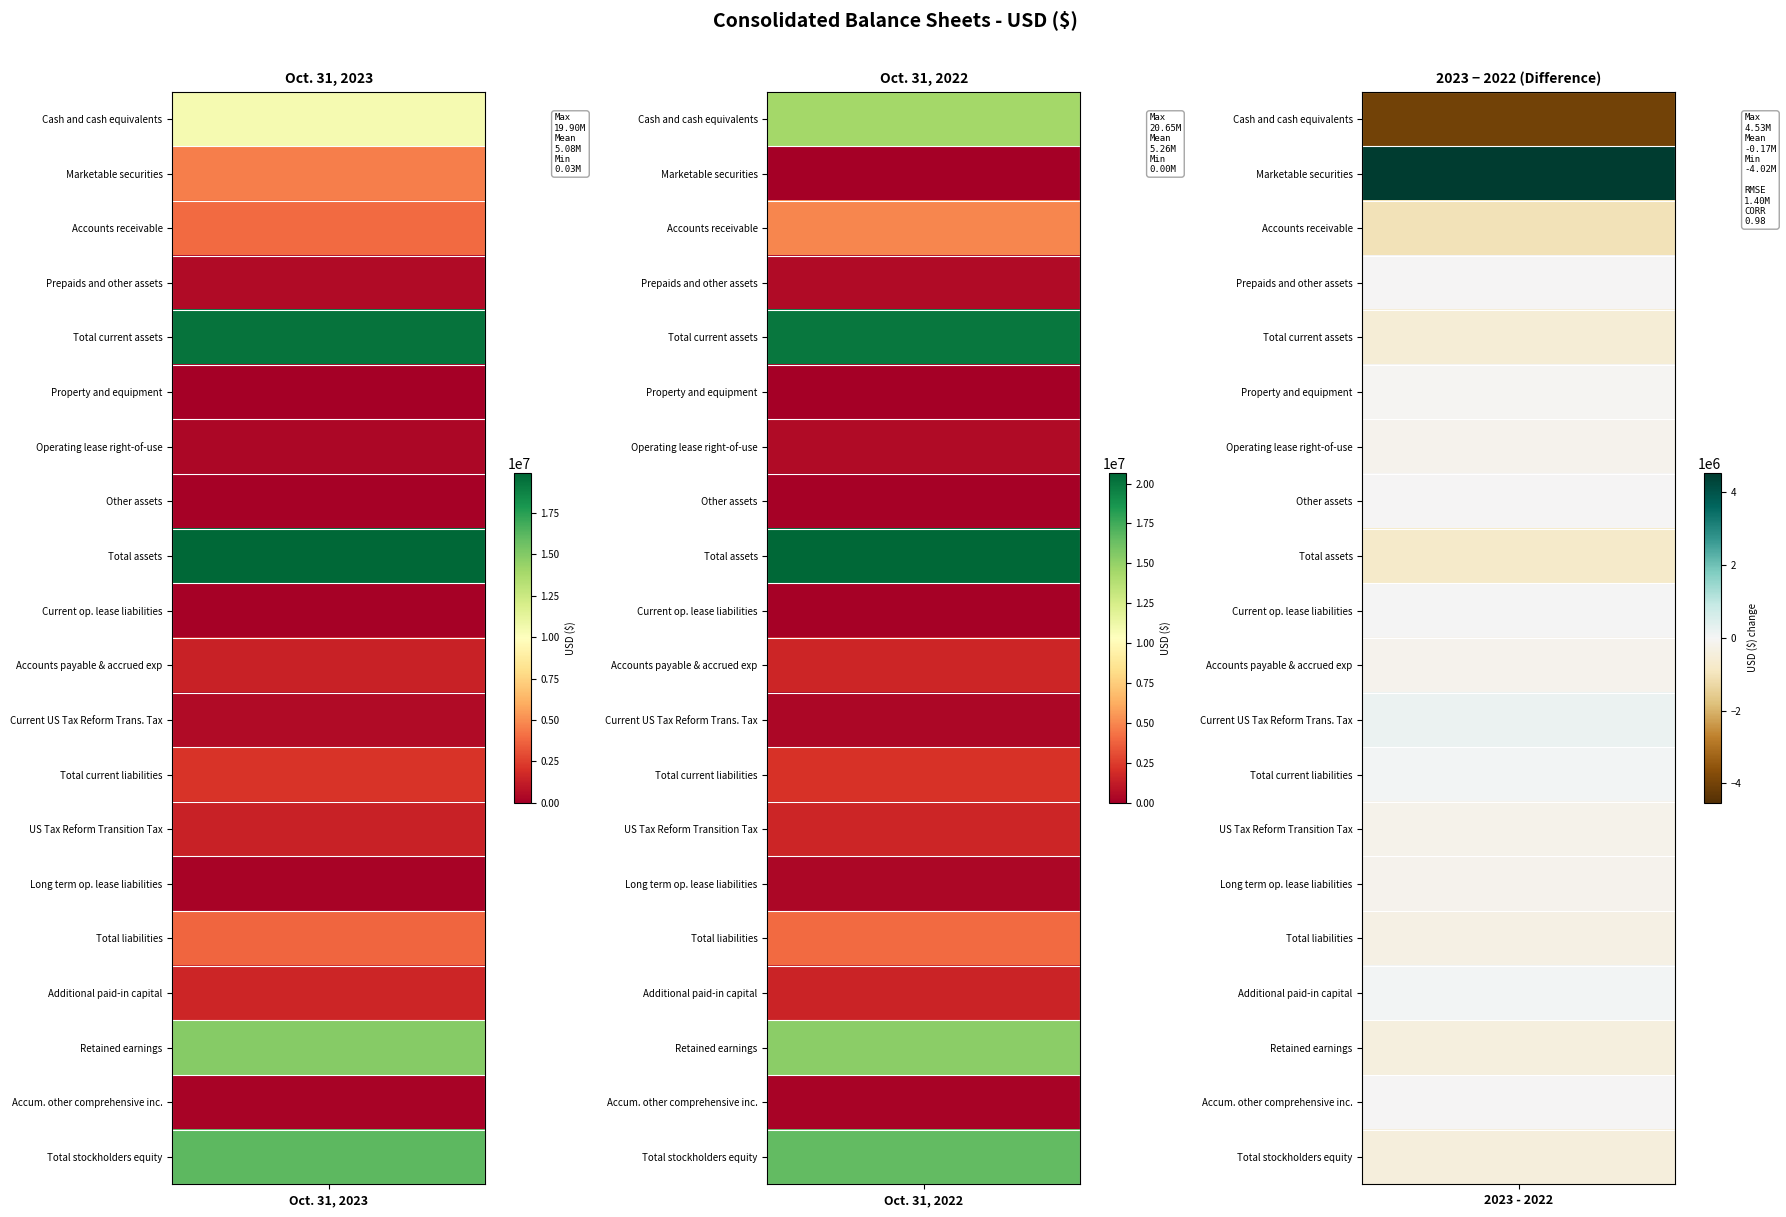

What is the sum of the Marketable securities values at 0 and 1?

4531164